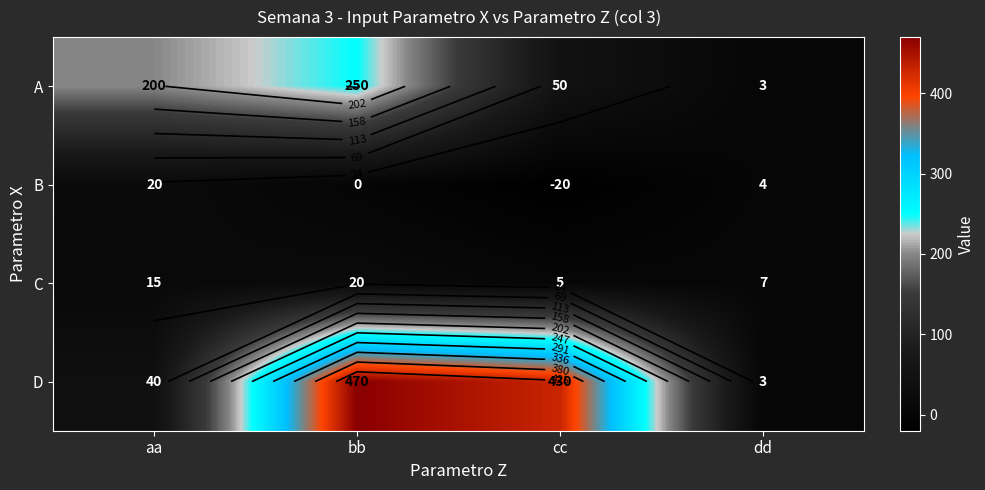

What is the difference between the maximum and minimum values in the A series?

247